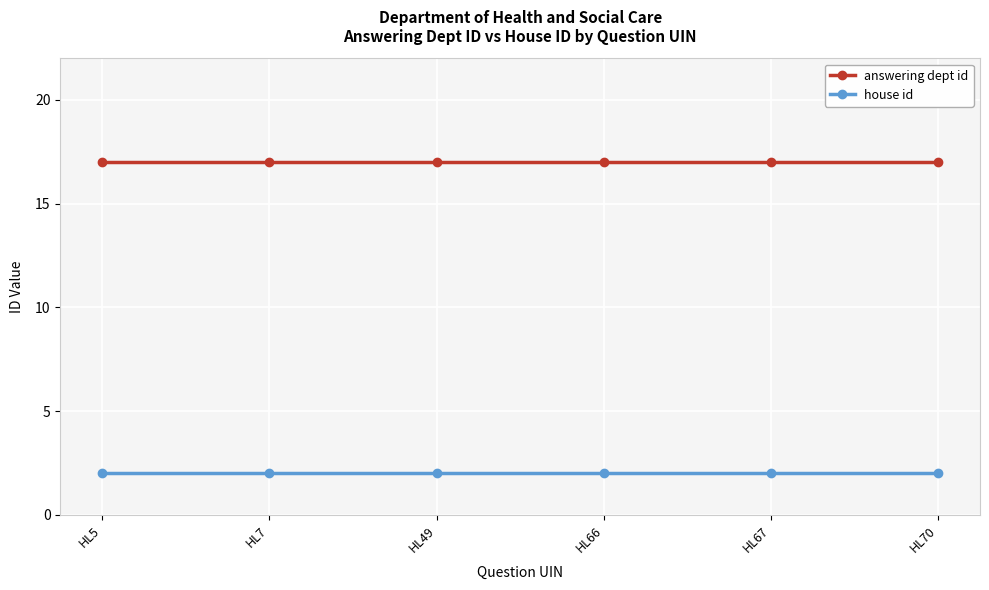

True or false: answering dept id and house id cross at least once.

False